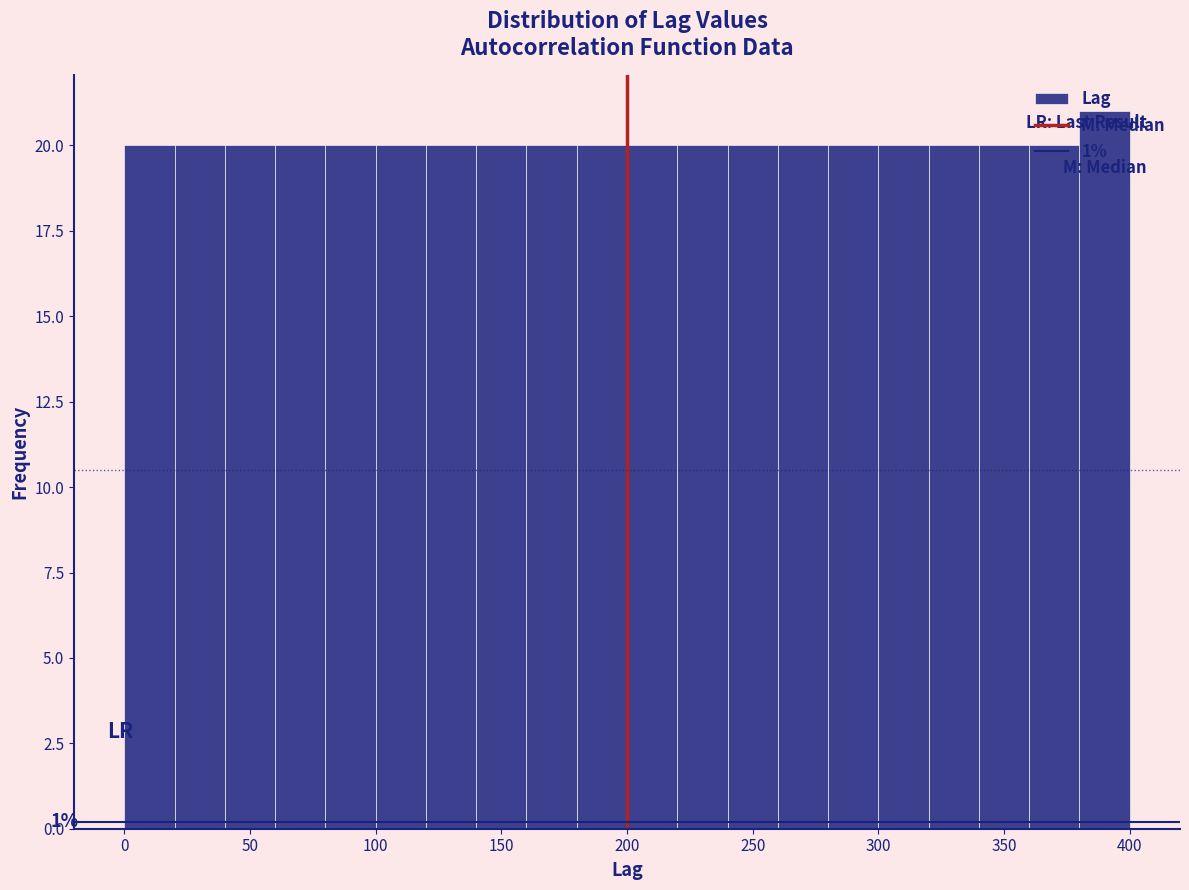

Which range on the x-axis has the tallest bar?

380 to 400